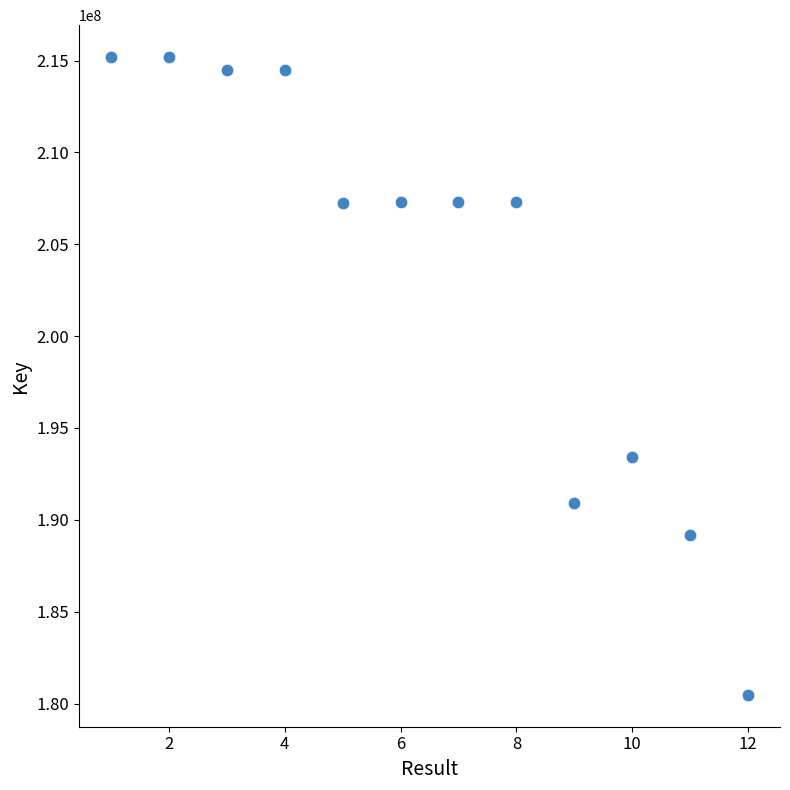

What is the average X value?

6